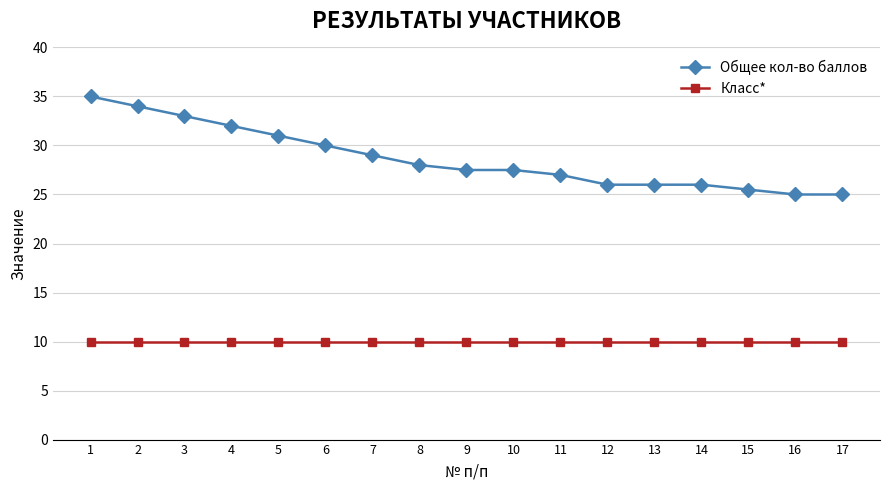

True or false: Общее кол-во баллов and Класс* intersect in this chart.

False